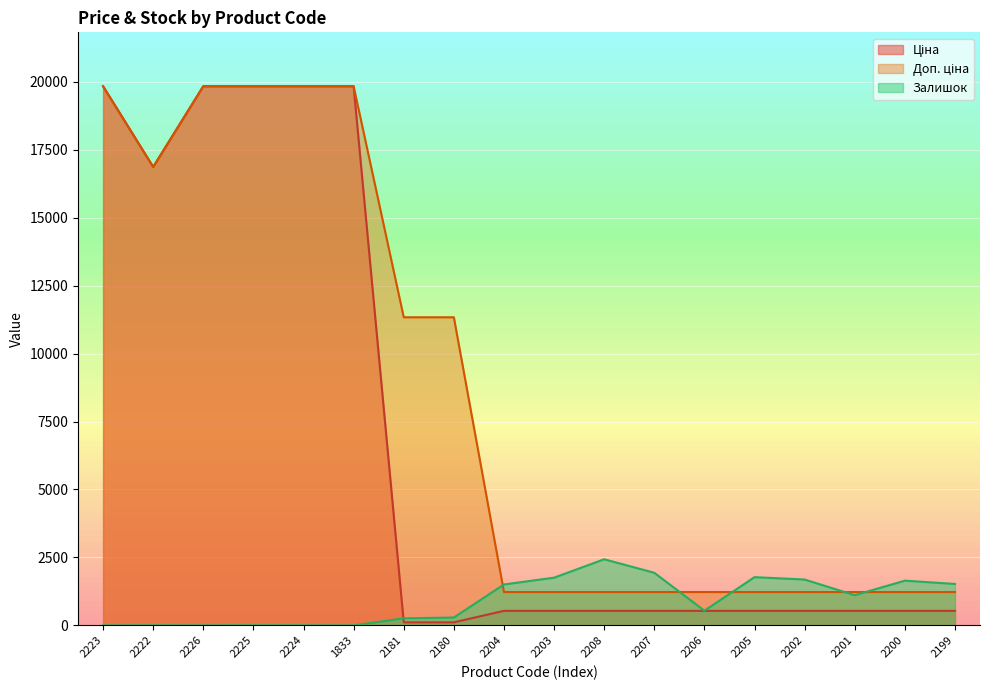

How many values in the Залишок series exceed 1111?

8